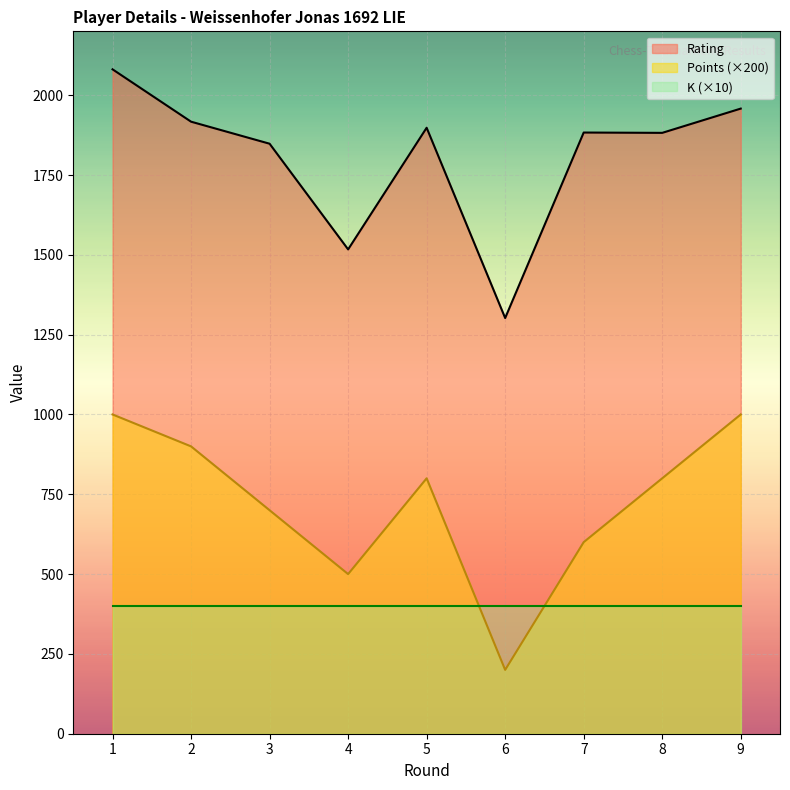

What is the maximum value shown in the chart?

2081